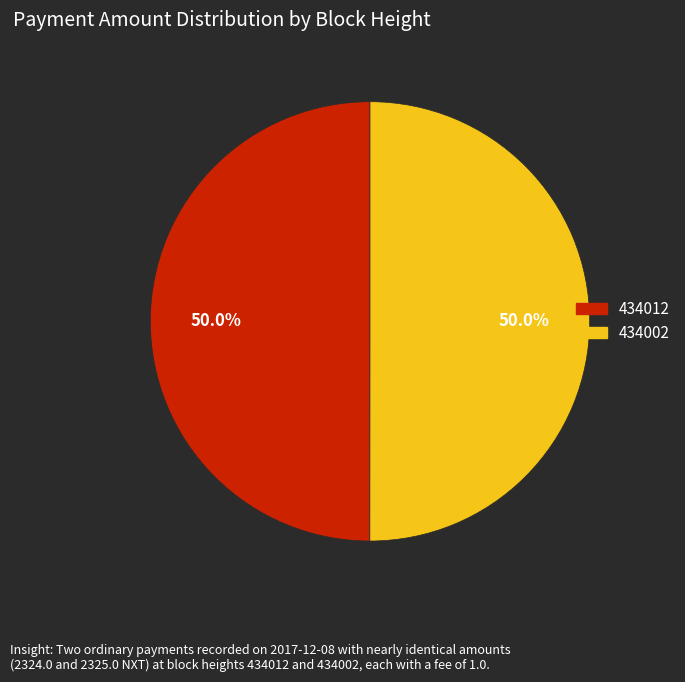

Combined, what portion of the pie is 434012 and 434002?

100.0%